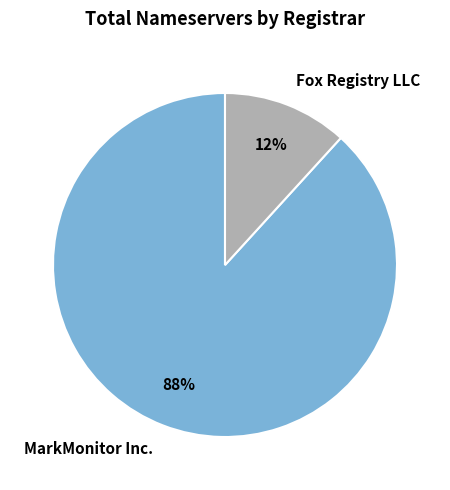

To the nearest percent, what is the average slice percentage?

50%